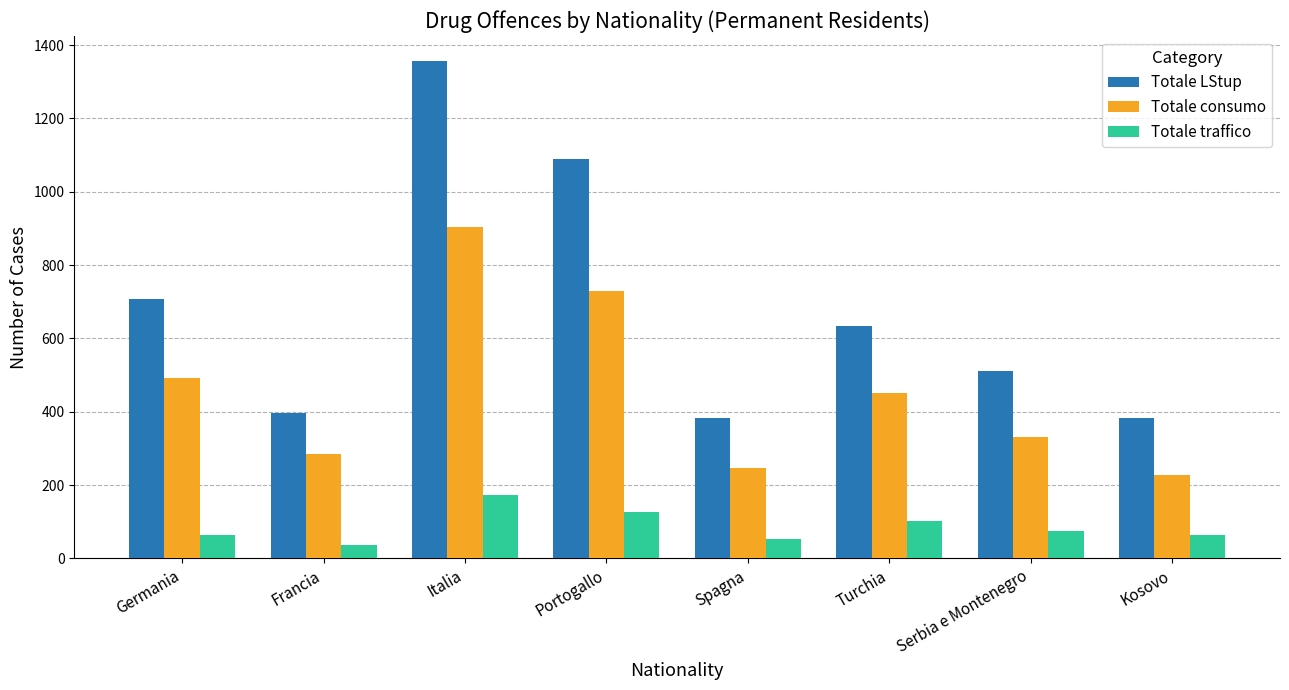

Does the chart contain any negative values?

No